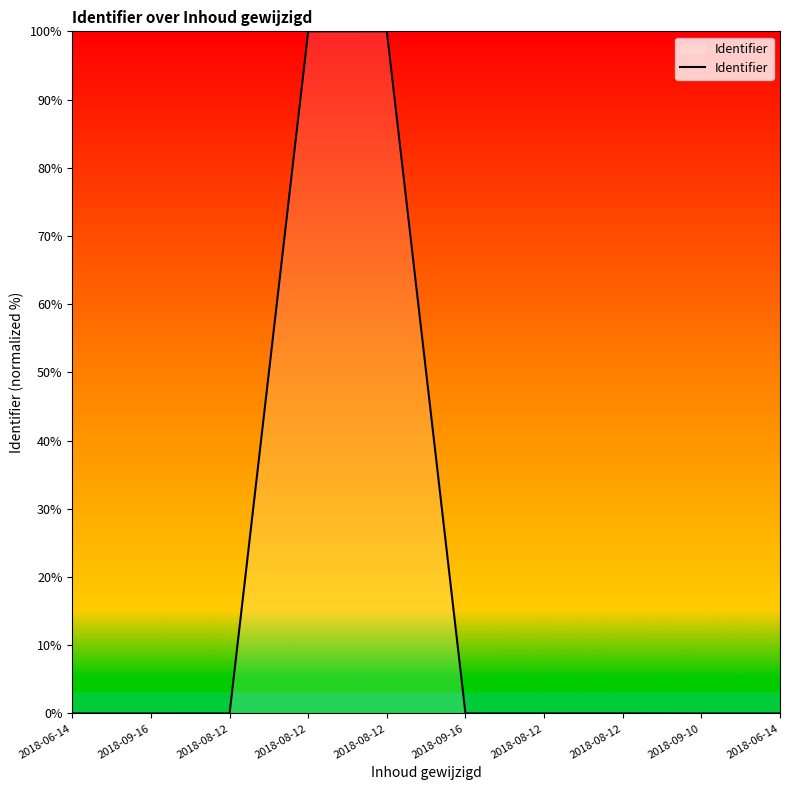

What is the greatest value displayed?

100.0